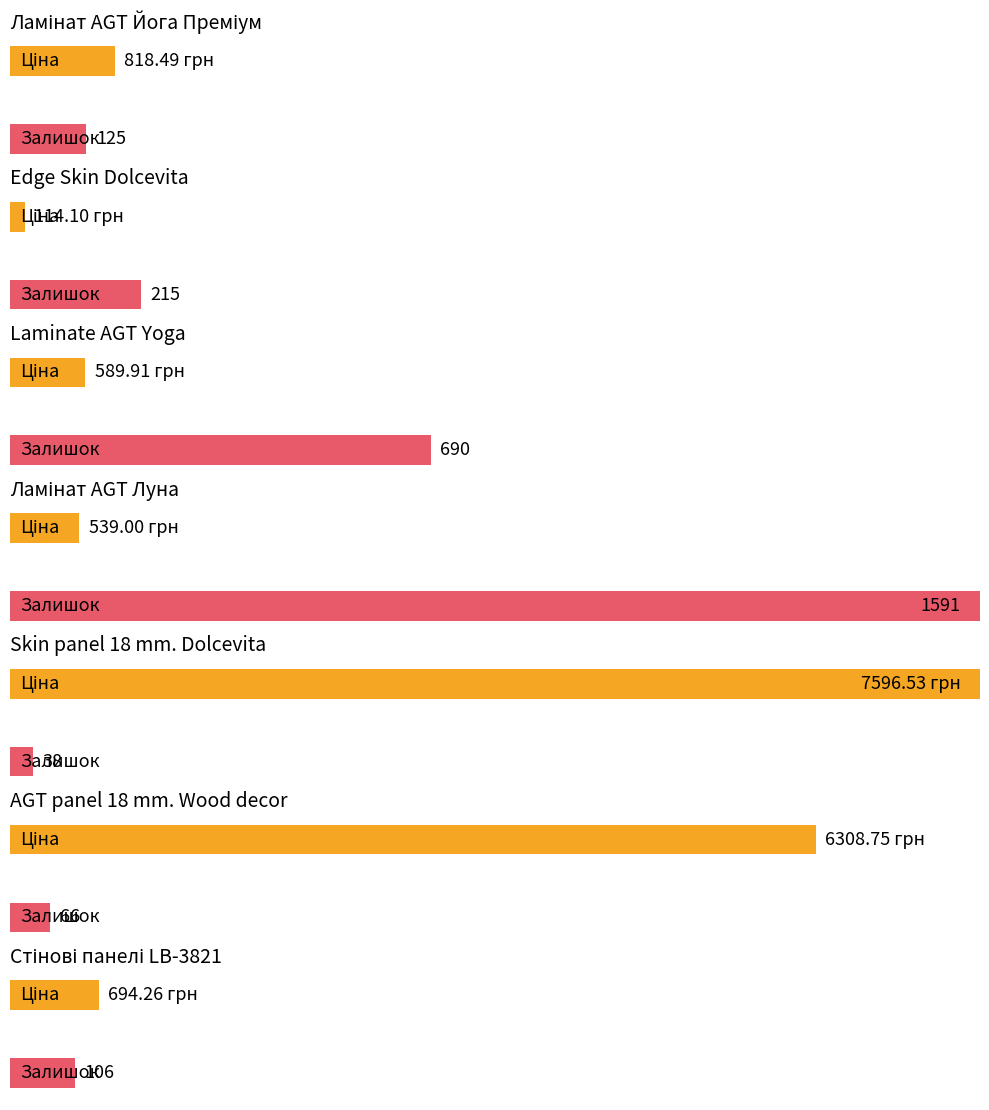

What is the label of the 3rd bar from the right?

Skin panel 18 mm. Dolcevita